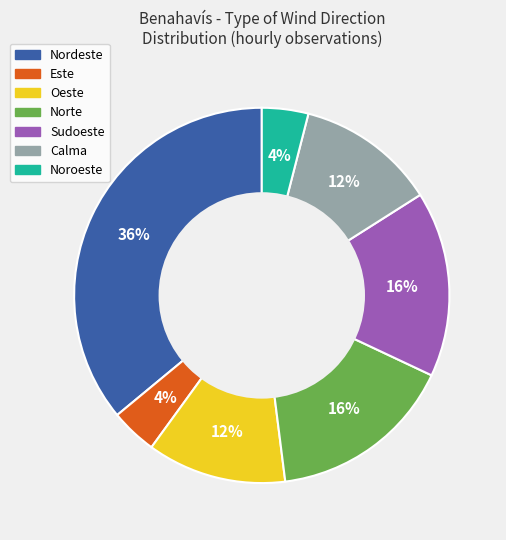

To the nearest percent, what is the average slice percentage?

14%